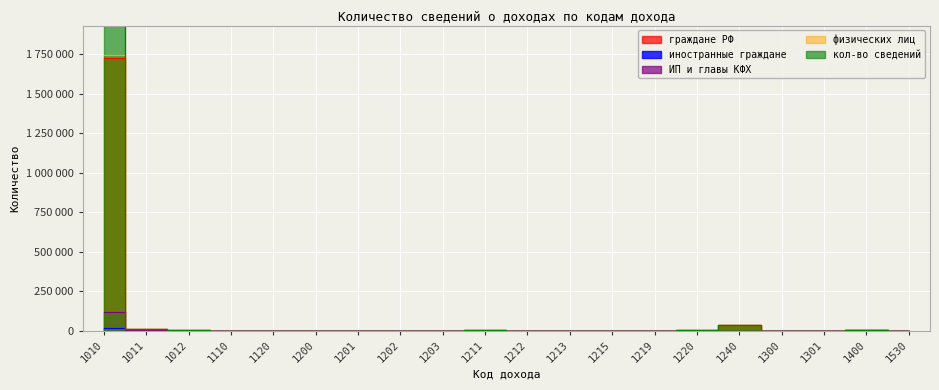

Which series has the widest spread of values?

кол-во сведений